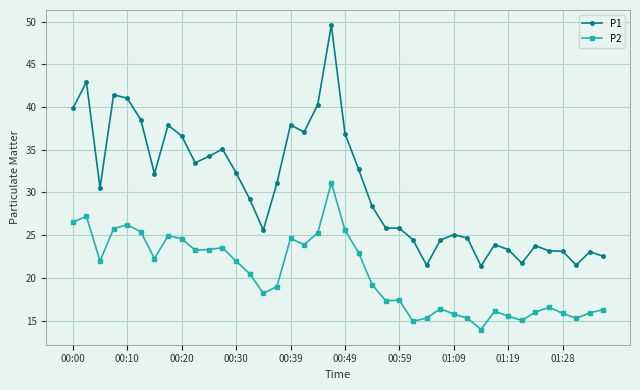

Which series has the largest total across all categories?

P1